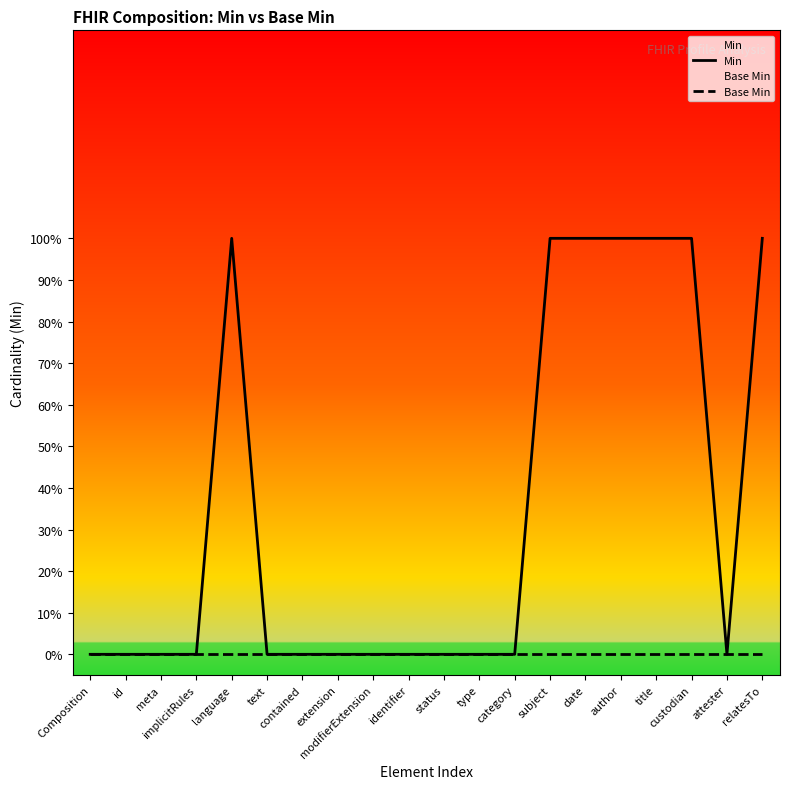

At text, list the series in order from smallest to largest.

Min, Base Min